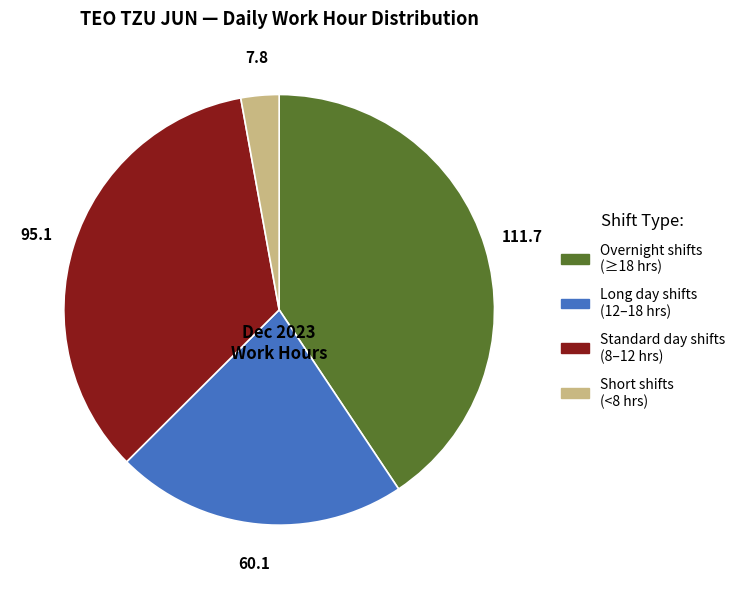

Is there a majority slice in this chart?

No